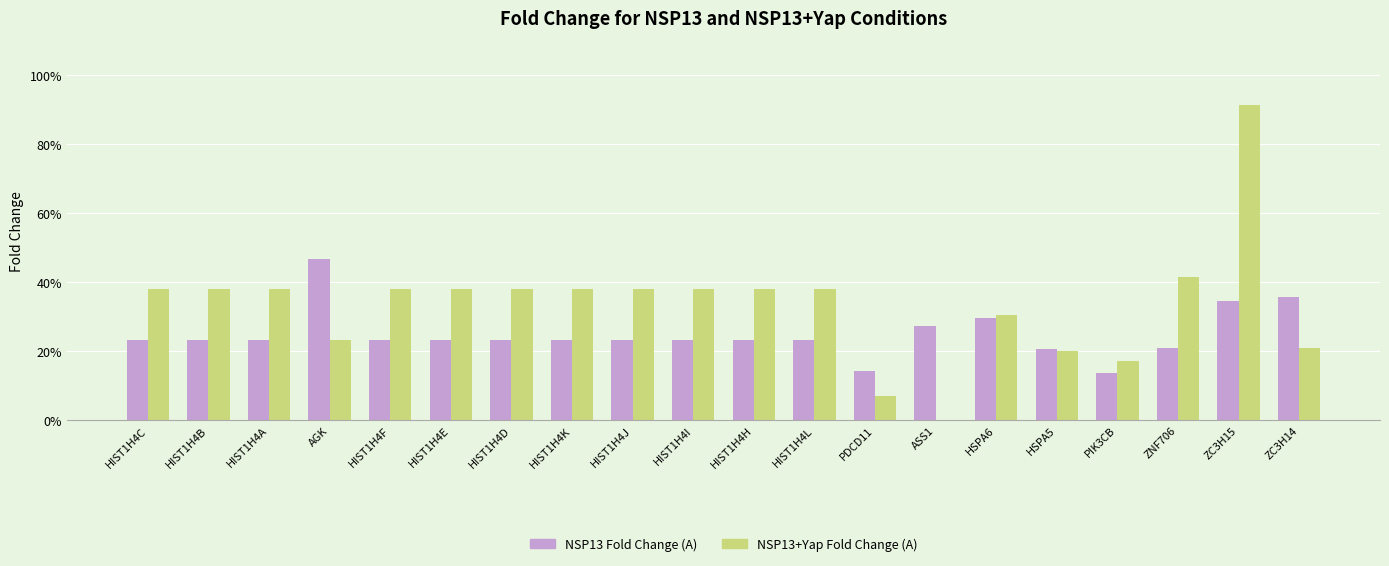

Where is NSP13 Fold Change (A) nearest to the value 1?

HSPA5